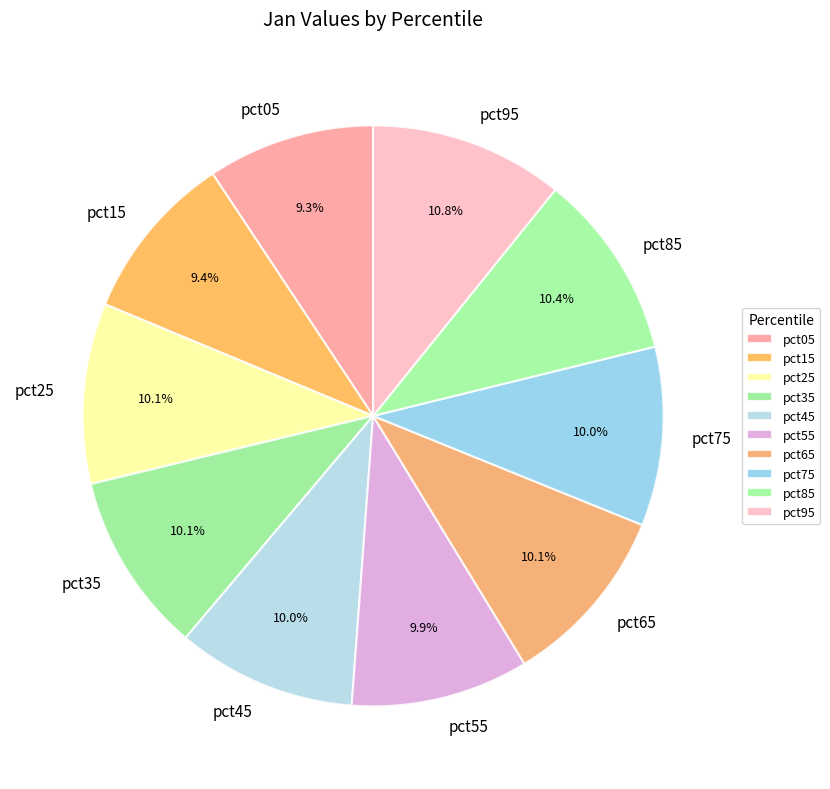

Is it true that pct45 is 10% of the pie?

True